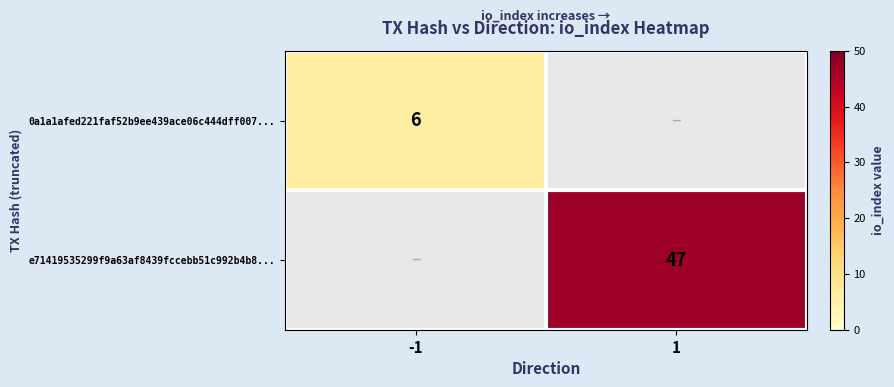

How many data points does each series have?

2